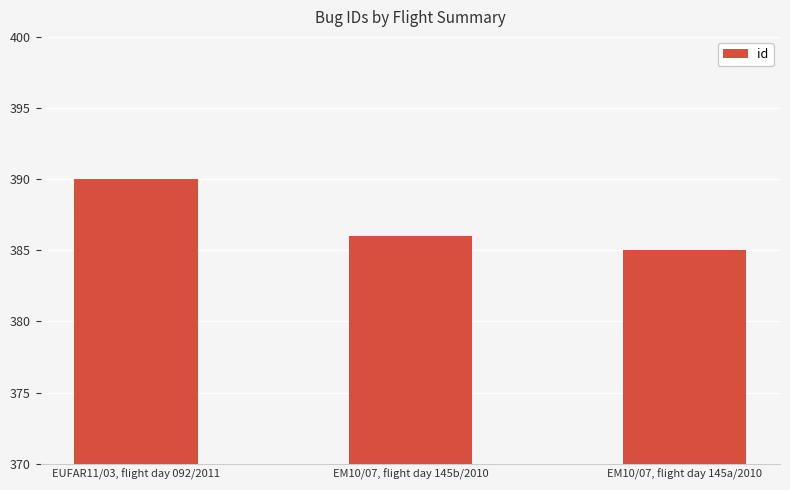

What is the smallest value displayed?

385